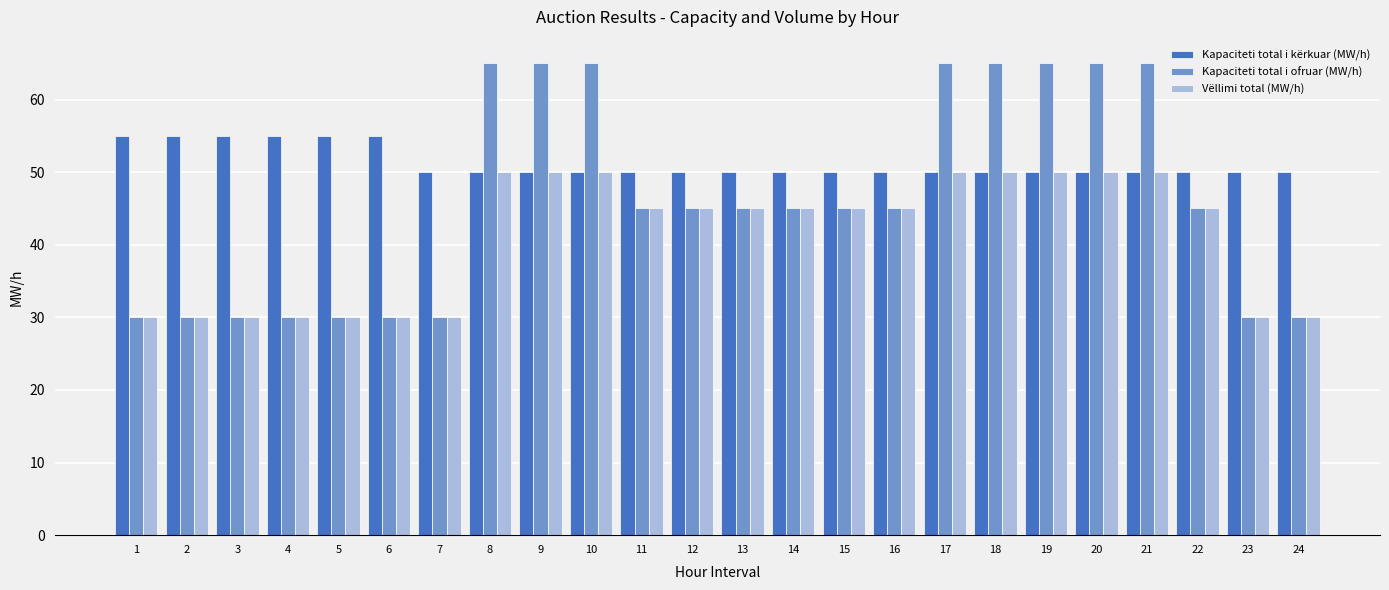

Rank the series by their average value, from highest to lowest.

Kapaciteti total i kërkuar (MW/h), Kapaciteti total i ofruar (MW/h), Vëllimi total (MW/h)